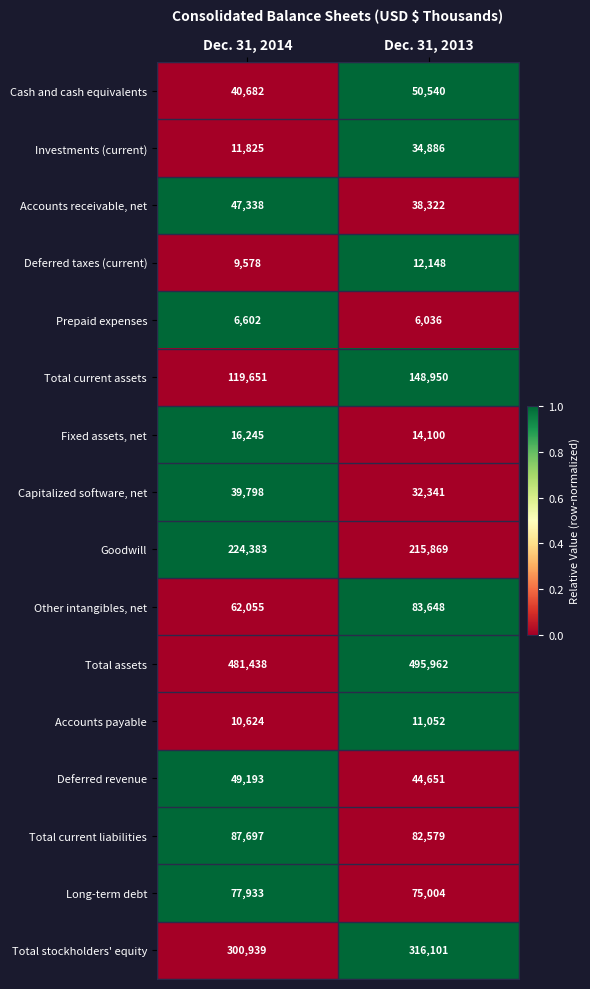

What value does the Capitalized software, net series have at Dec. 31, 2013?

32341